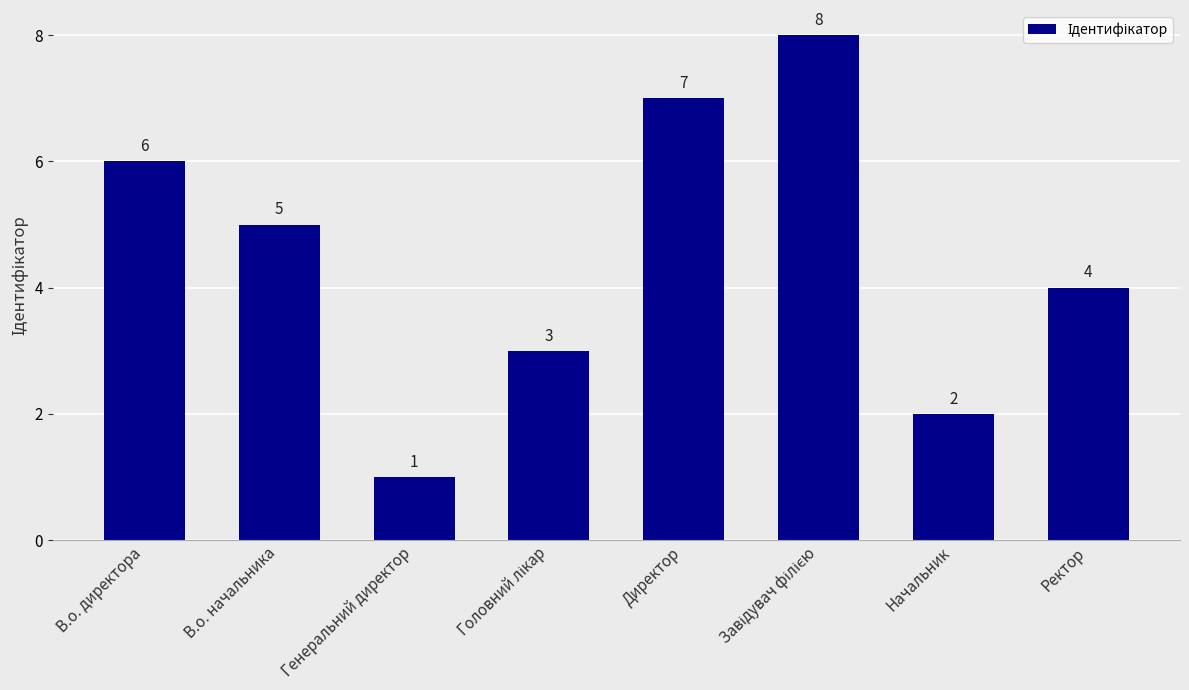

What is the ratio of the value at В.о. директора to the value at Директор?

0.9